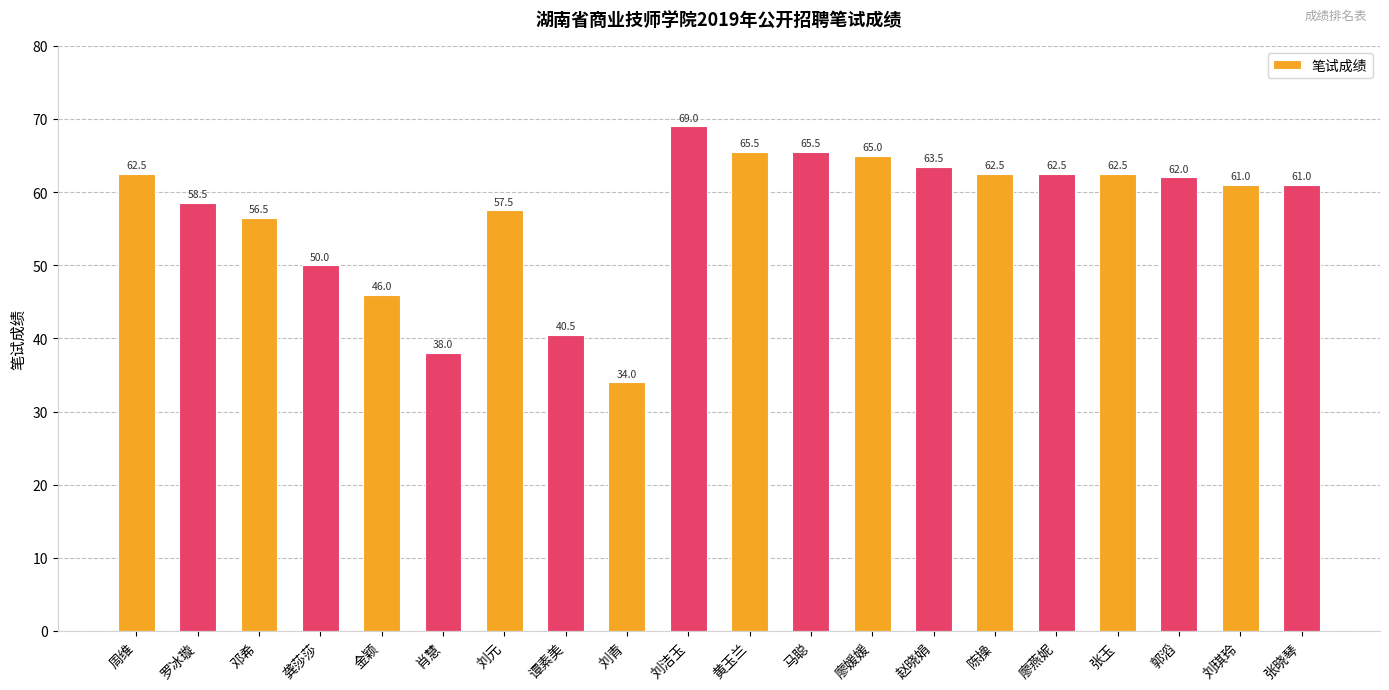

How many values are below 62?

10